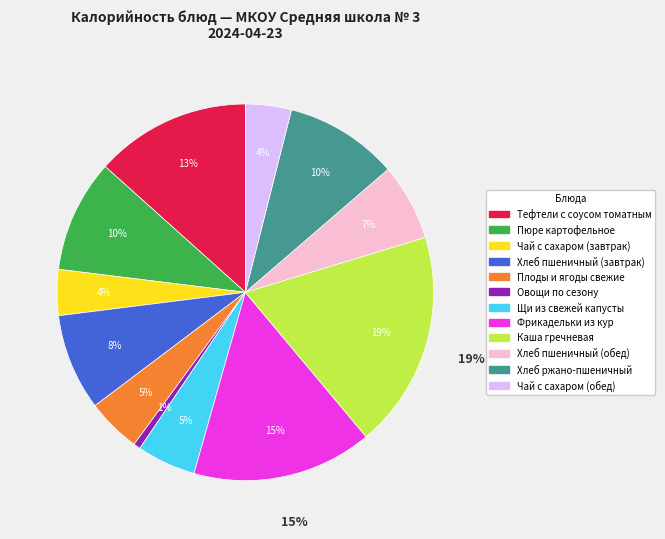

Approximately how many times larger is the value at Хлеб ржано-пшеничный compared to Пюре картофельное?

1.0